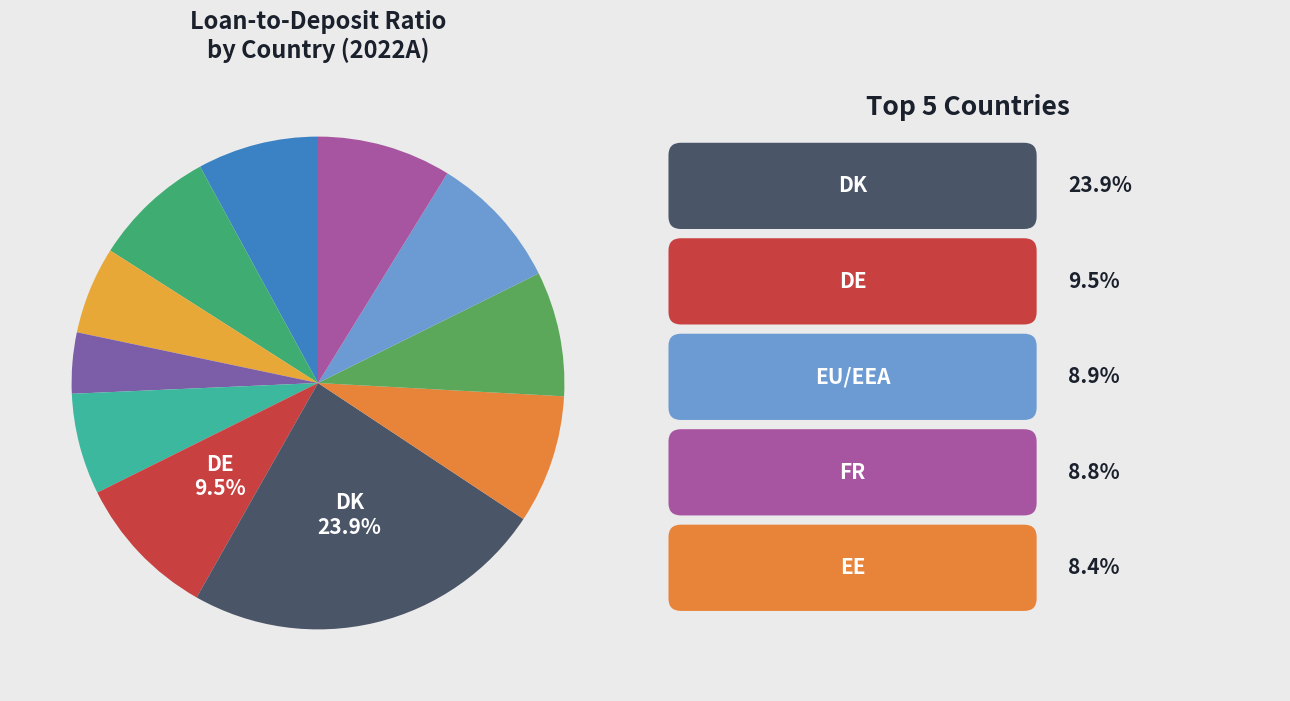

How many segments does this pie chart have?

11